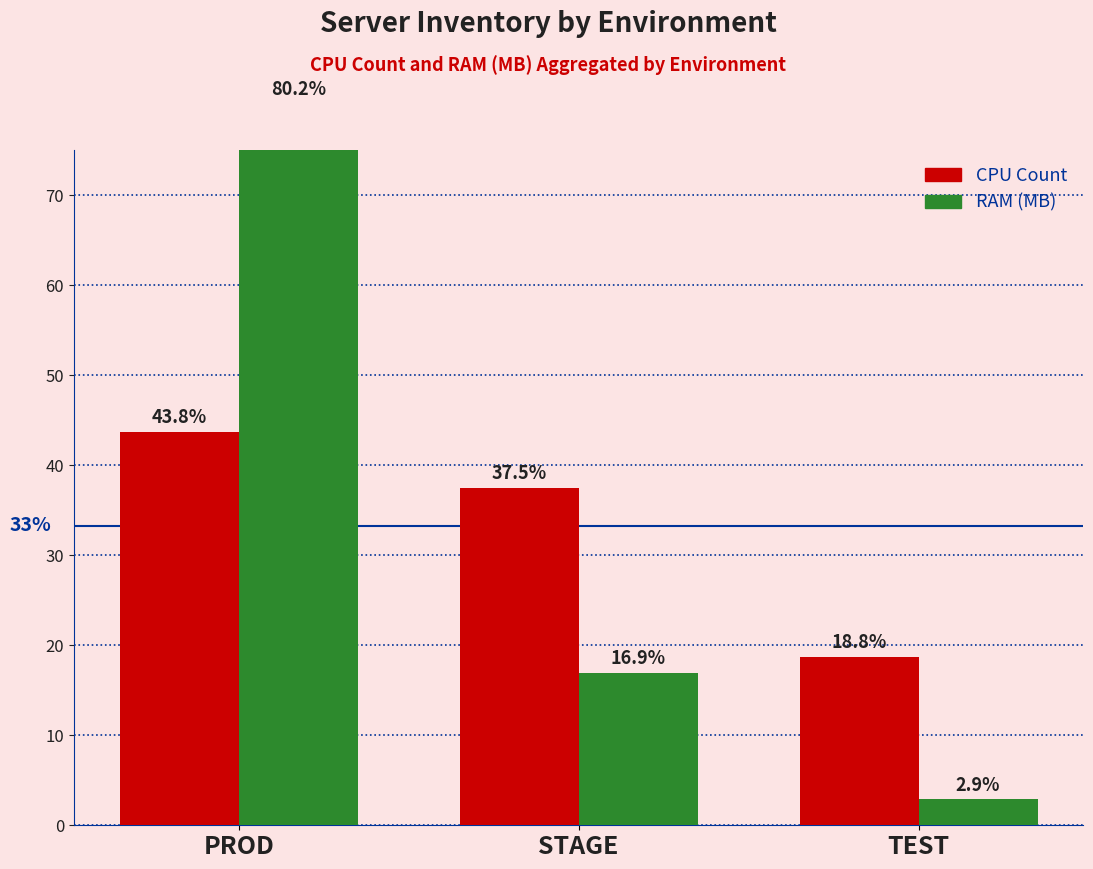

What is the spread (max minus min) of values at STAGE?

20.6